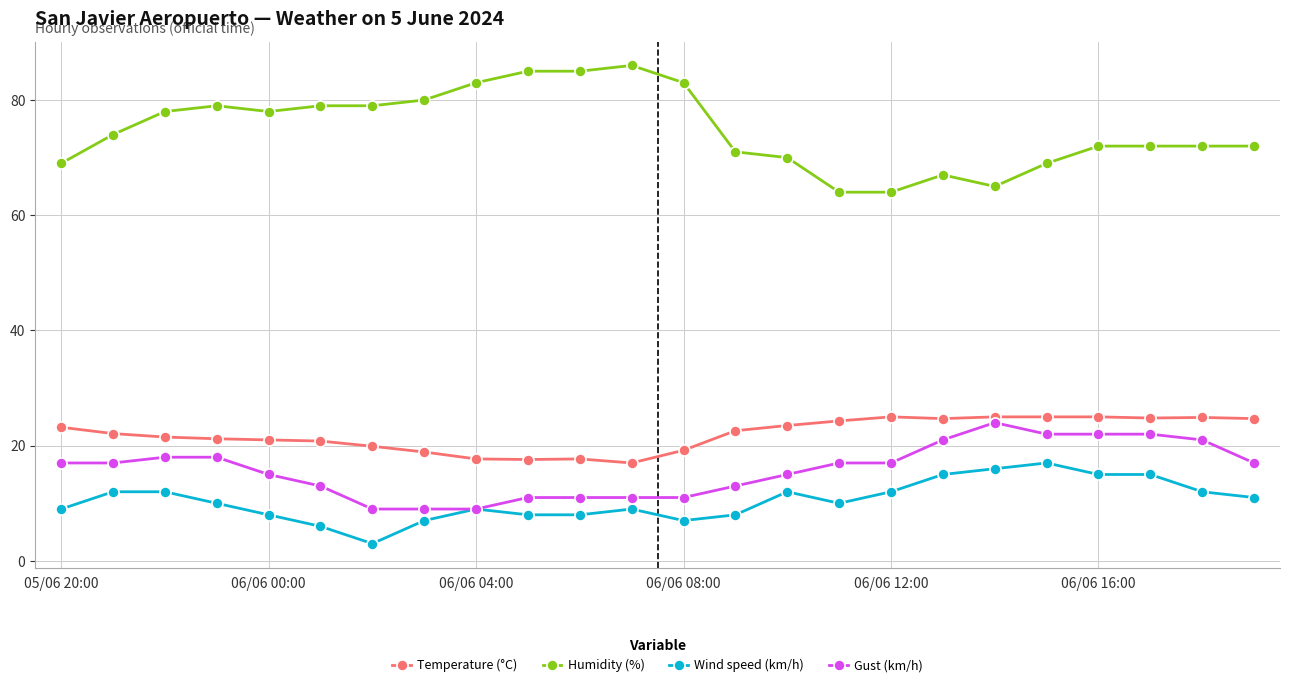

Which series has the largest range (max minus min)?

Humidity (%)